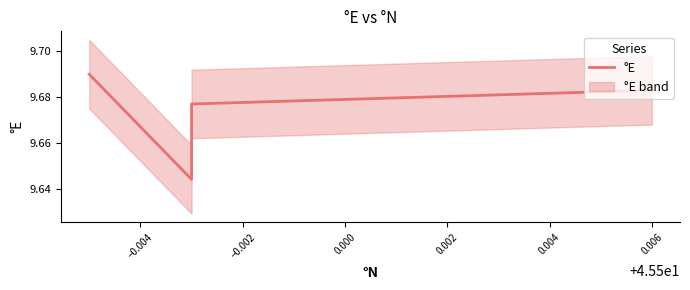

What is the sum of the values at 0.002 and −0.002?

19.4